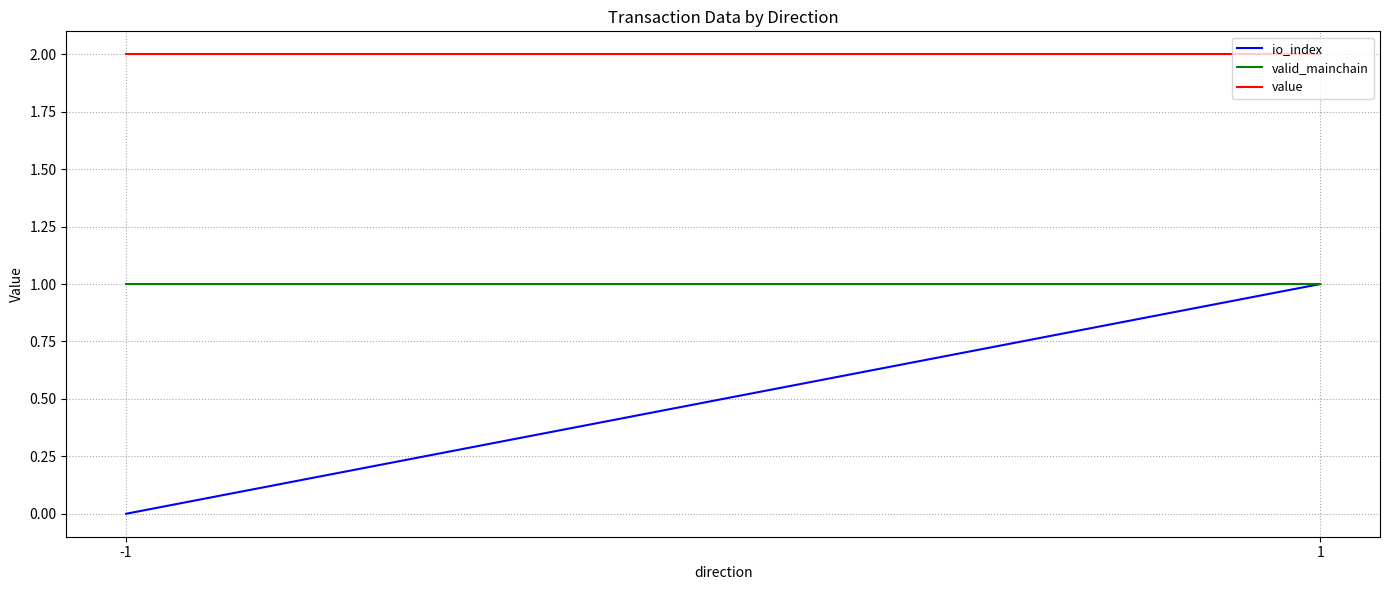

What is the highest value of the valid_mainchain series?

1.0